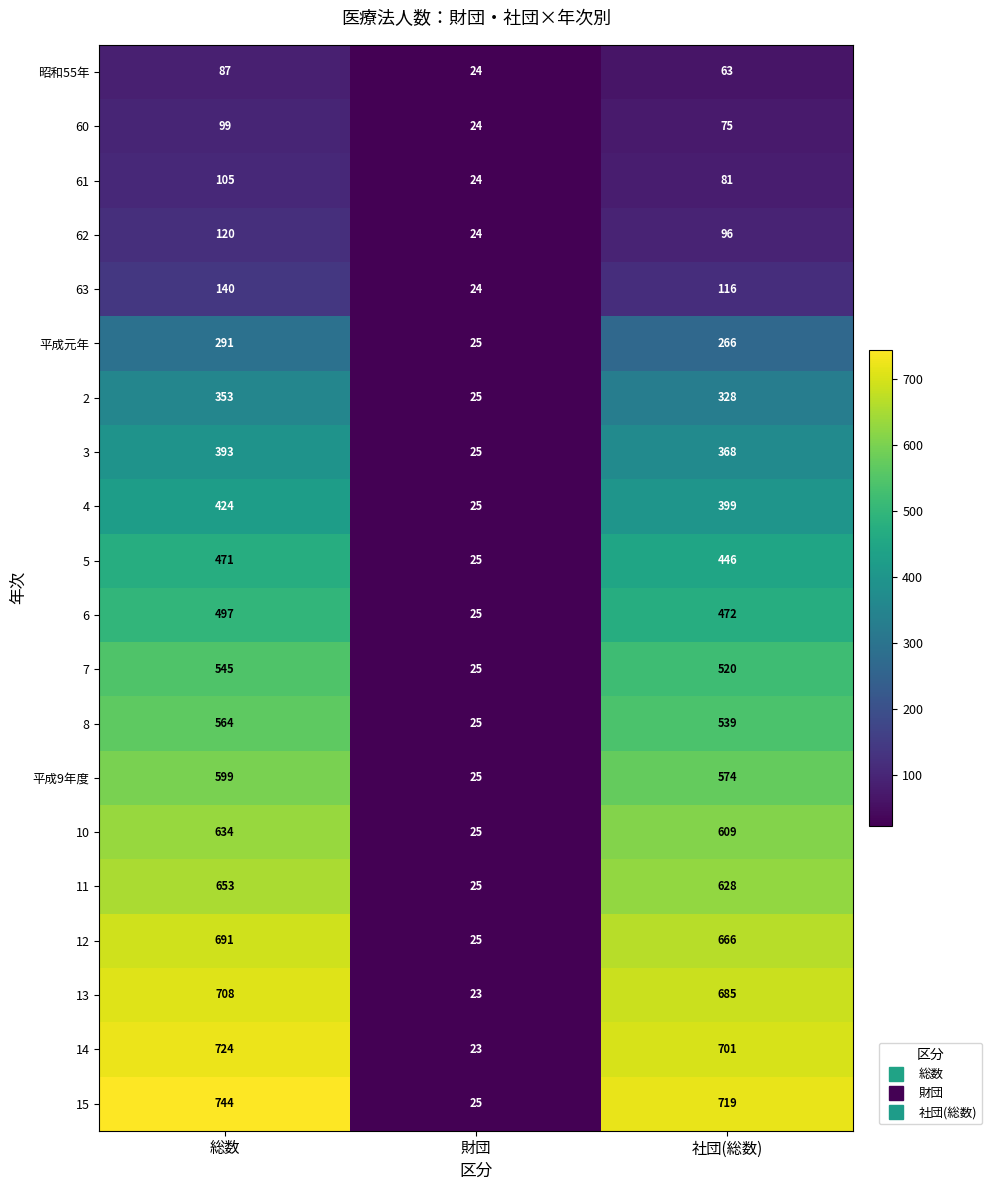

What is the spread (max minus min) of values at 社団(総数)?

656